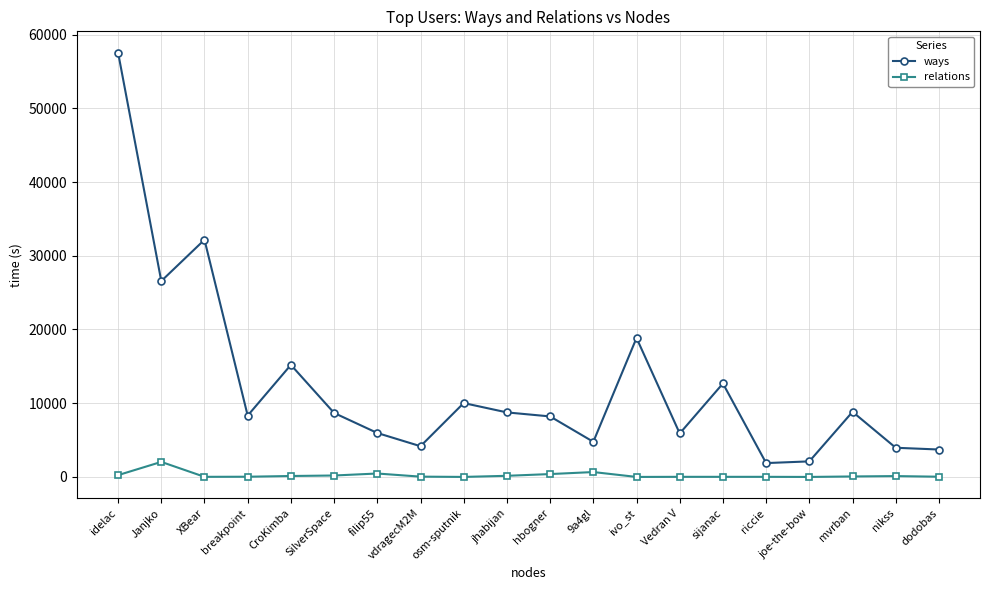

At which category is the sum across all series the highest?

idelac